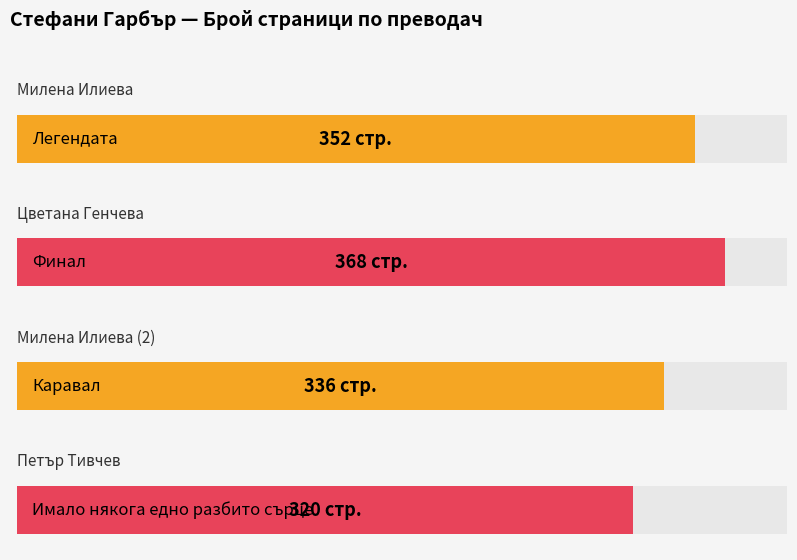

How many distinct data groups are displayed?

1